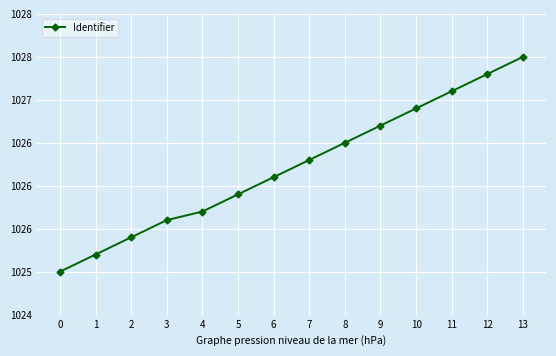

Does the chart have visible grid lines?

Yes